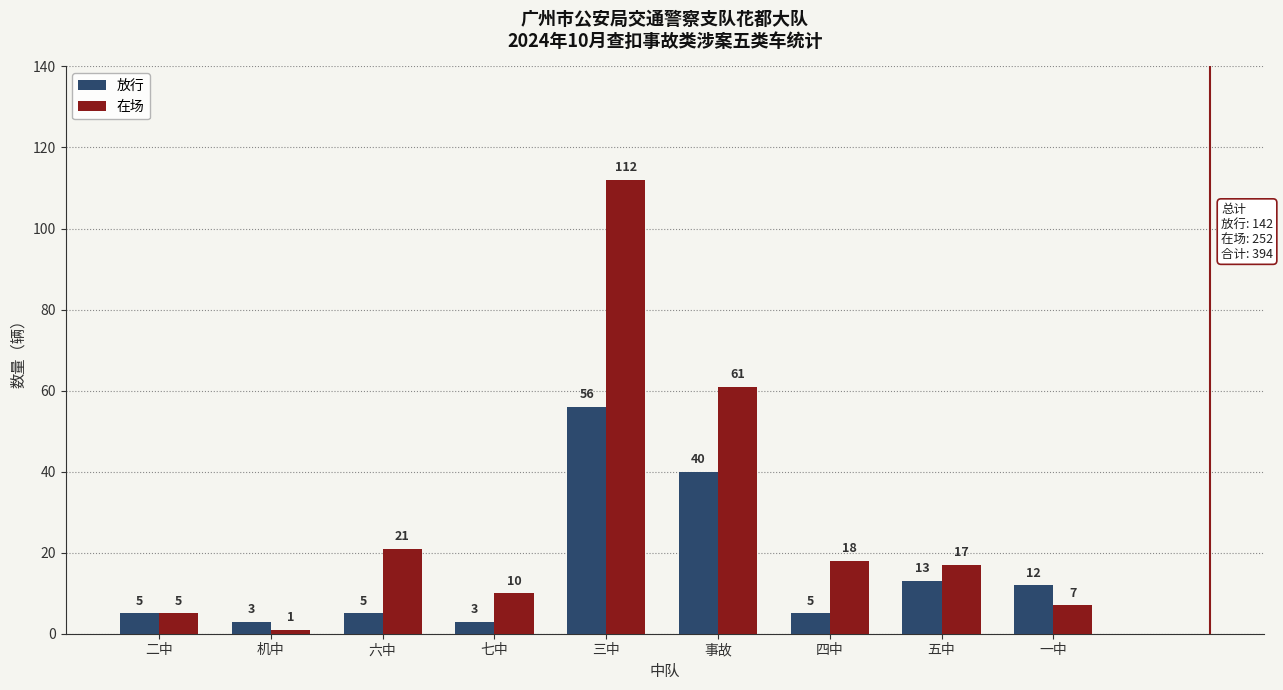

List the labels in order of 在场 value, smallest first.

机中, 二中, 一中, 七中, 五中, 四中, 六中, 事故, 三中